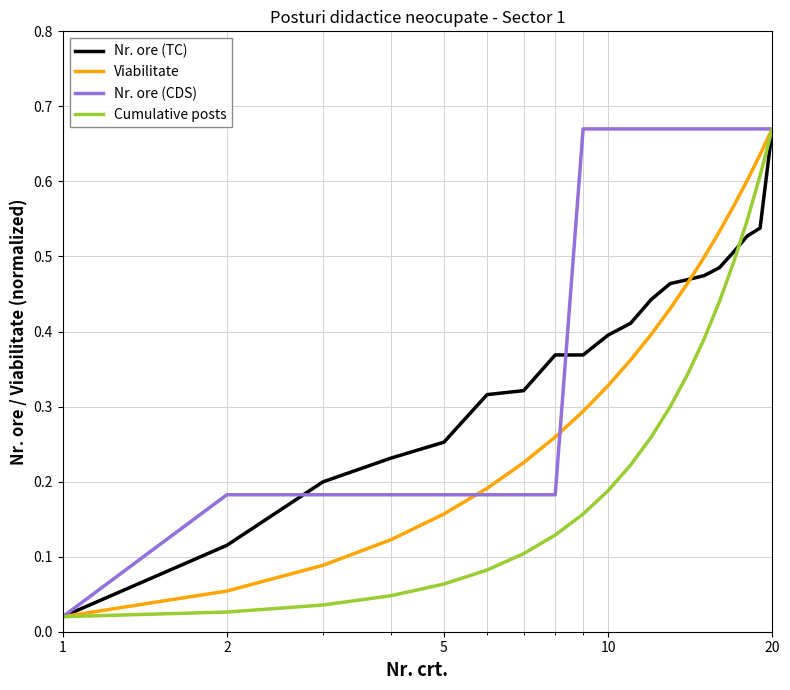

List the series in order of their overall mean, highest first.

Nr. ore (CDS), Nr. ore (TC), Viabilitate, Cumulative posts